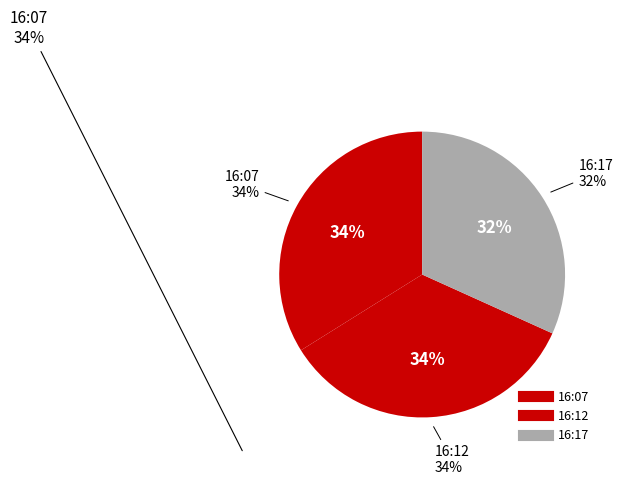

Combined, what portion of the pie is 2019-03-13T16:07:06.631Z and 2019-03-13T16:17:06.664Z?

65.6%